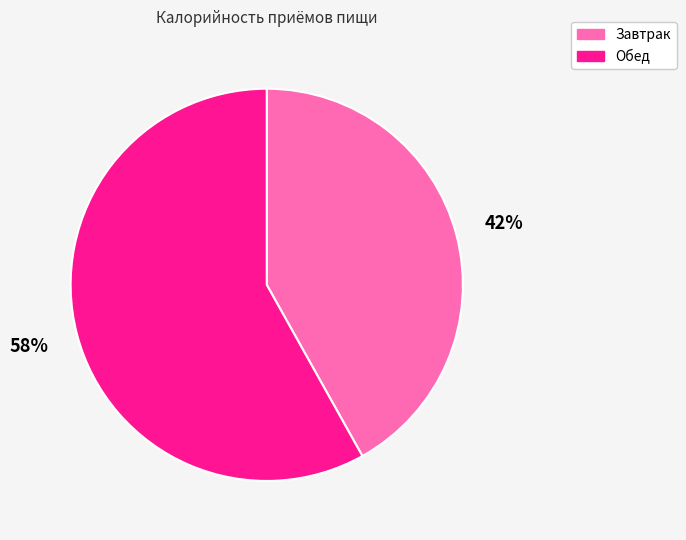

Is it true that Обед is 47% of the pie?

False